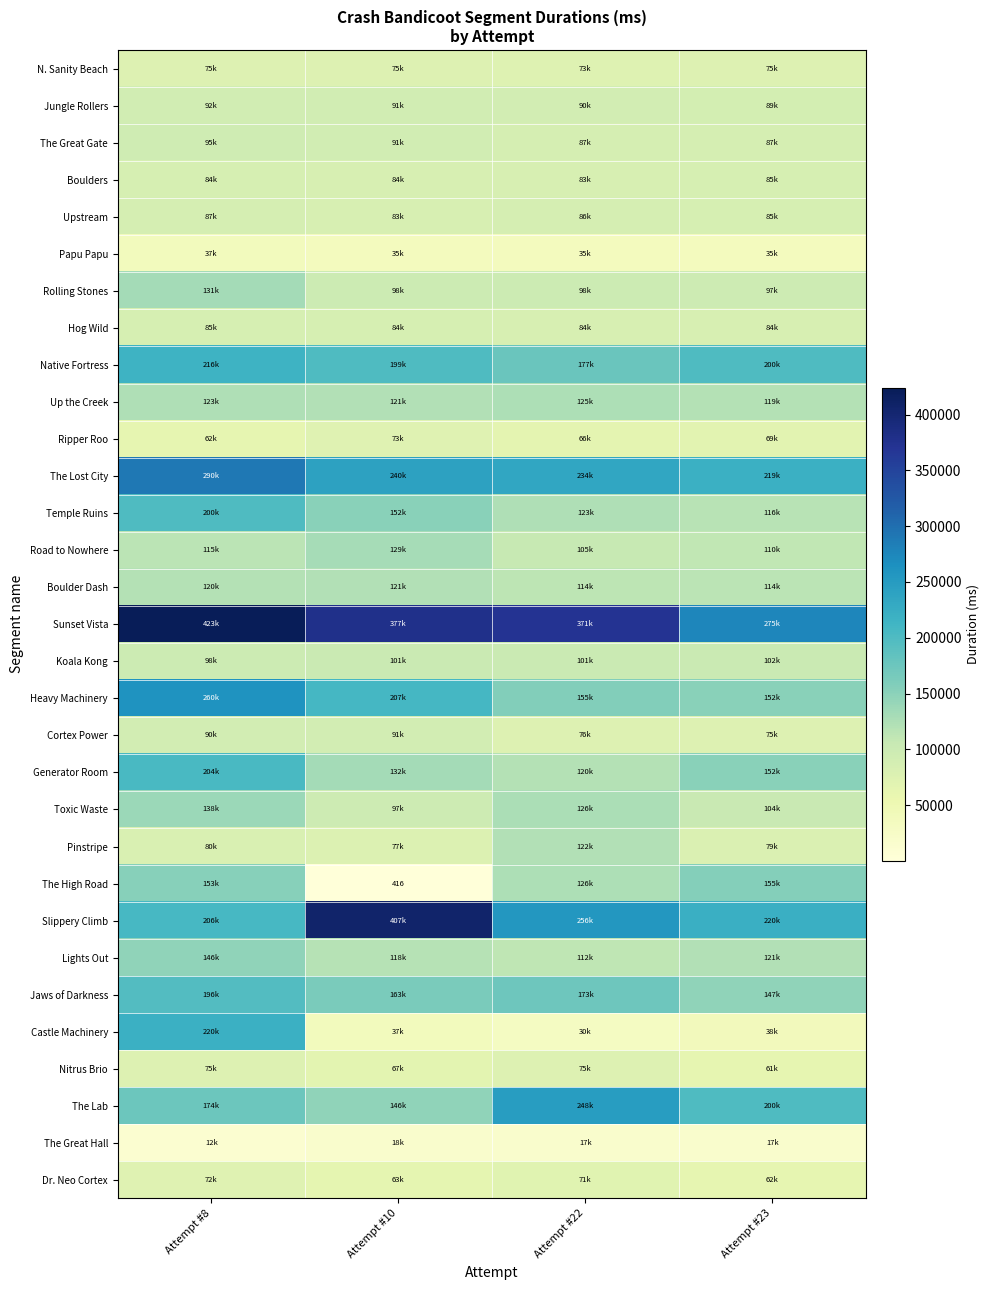

List the series in order of their peak value, lowest first.

The Great Hall, Papu Papu, Dr. Neo Cortex, Ripper Roo, Nitrus Brio, N. Sanity Beach, Hog Wild, Boulders, Upstream, Cortex Power, Jungle Rollers, The Great Gate, Koala Kong, Boulder Dash, Pinstripe, Up the Creek, Road to Nowhere, Rolling Stones, Toxic Waste, Lights Out, The High Road, Jaws of Darkness, Temple Ruins, Generator Room, Native Fortress, Castle Machinery, The Lab, Heavy Machinery, The Lost City, Slippery Climb, Sunset Vista